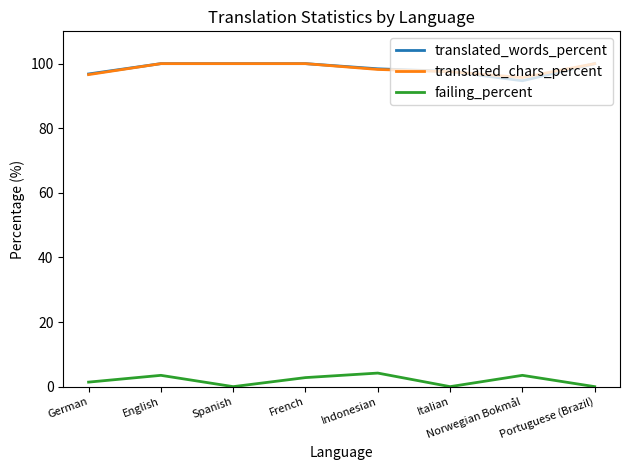

Read the translated_chars_percent value at Indonesian.

98.2